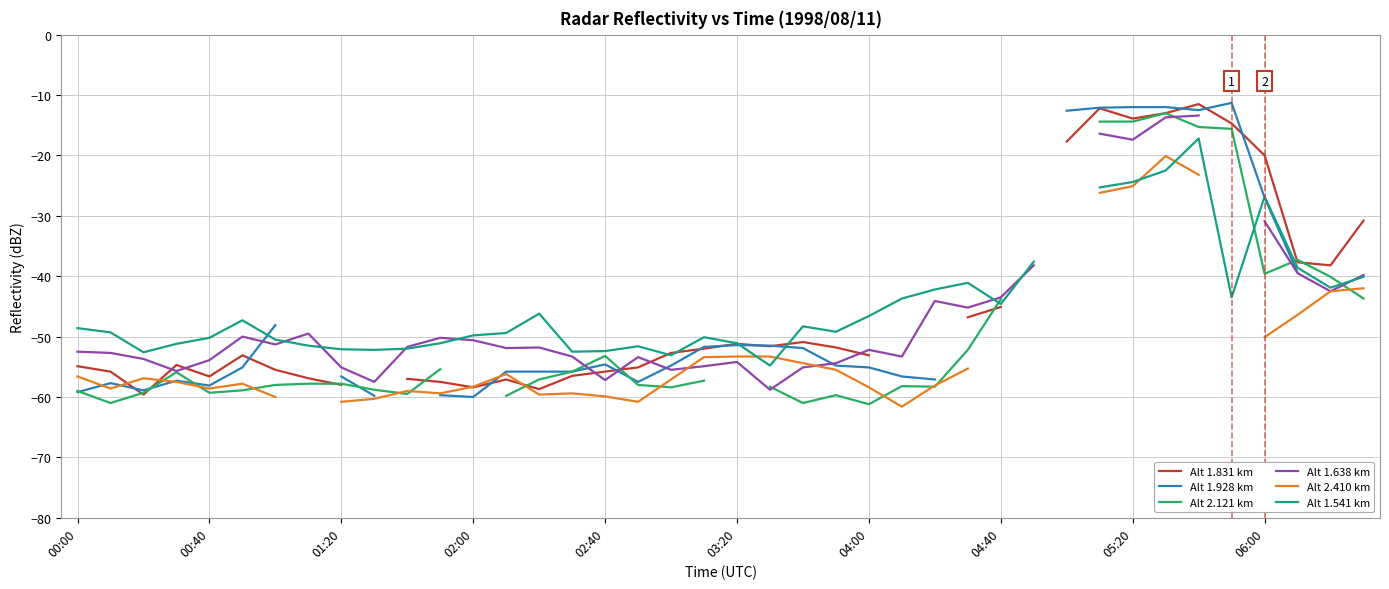

What is the difference between the highest and lowest values at 22?

12.7